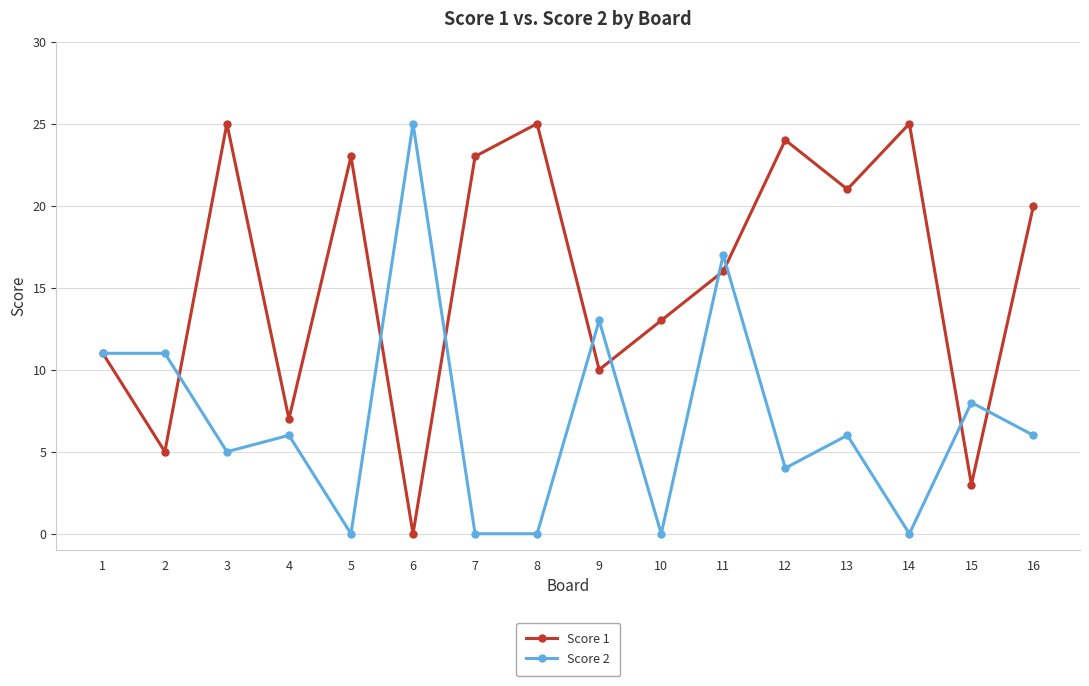

Is the value of Score 2 at 13 greater than the value of Score 1 at 8?

No